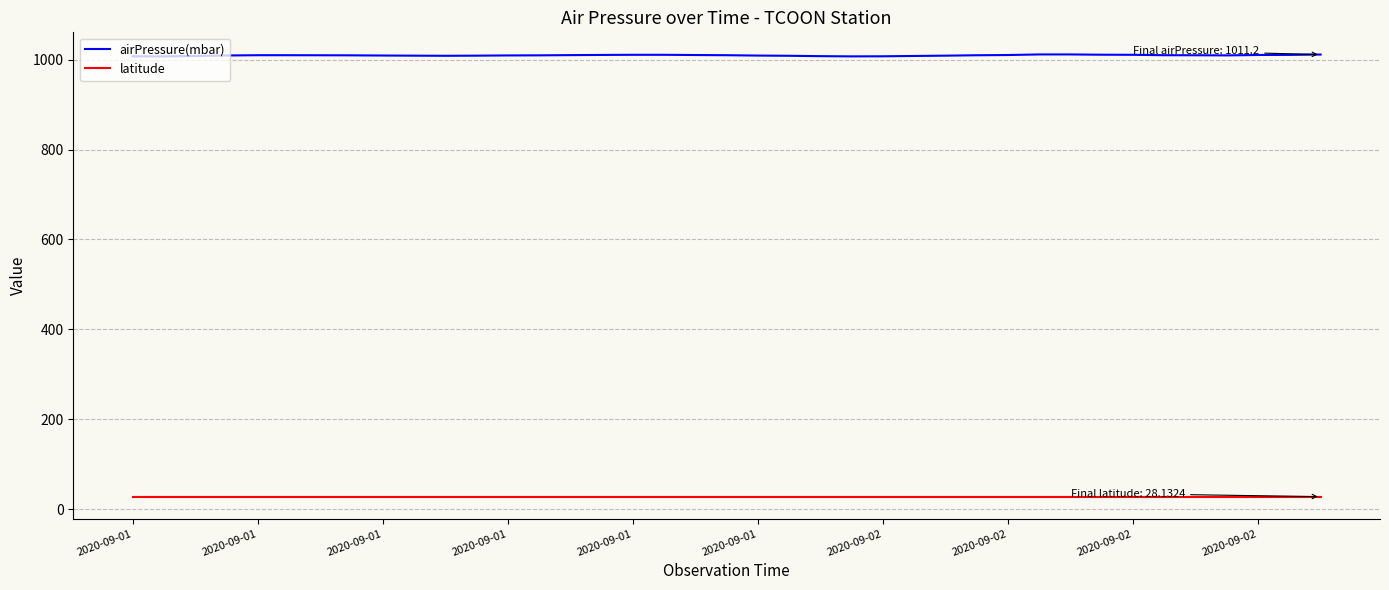

Which series has the largest range (max minus min)?

airPressure(mbar)